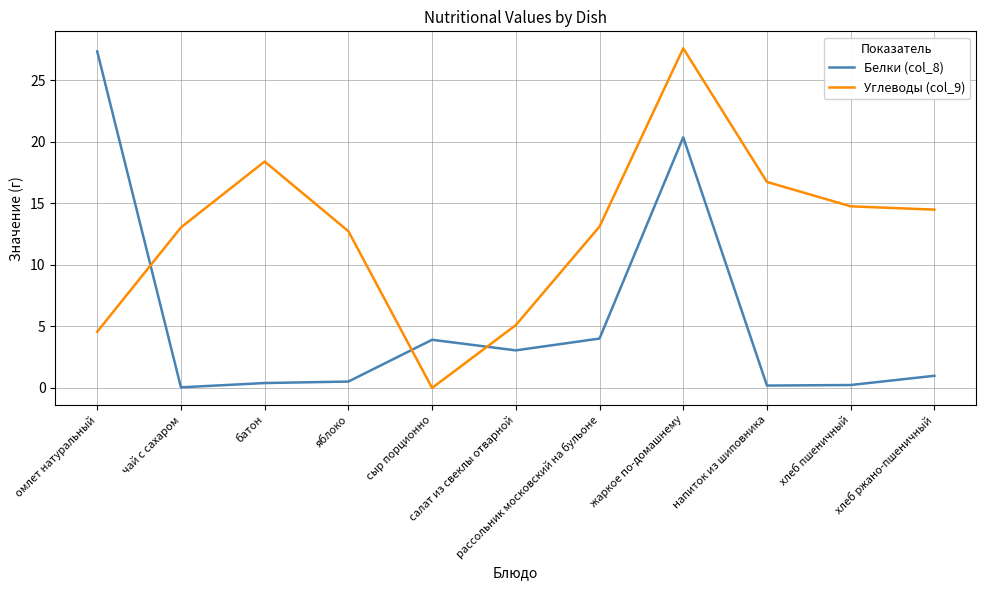

List the series in order of their overall mean, lowest first.

Белки (col_8), Углеводы (col_9)